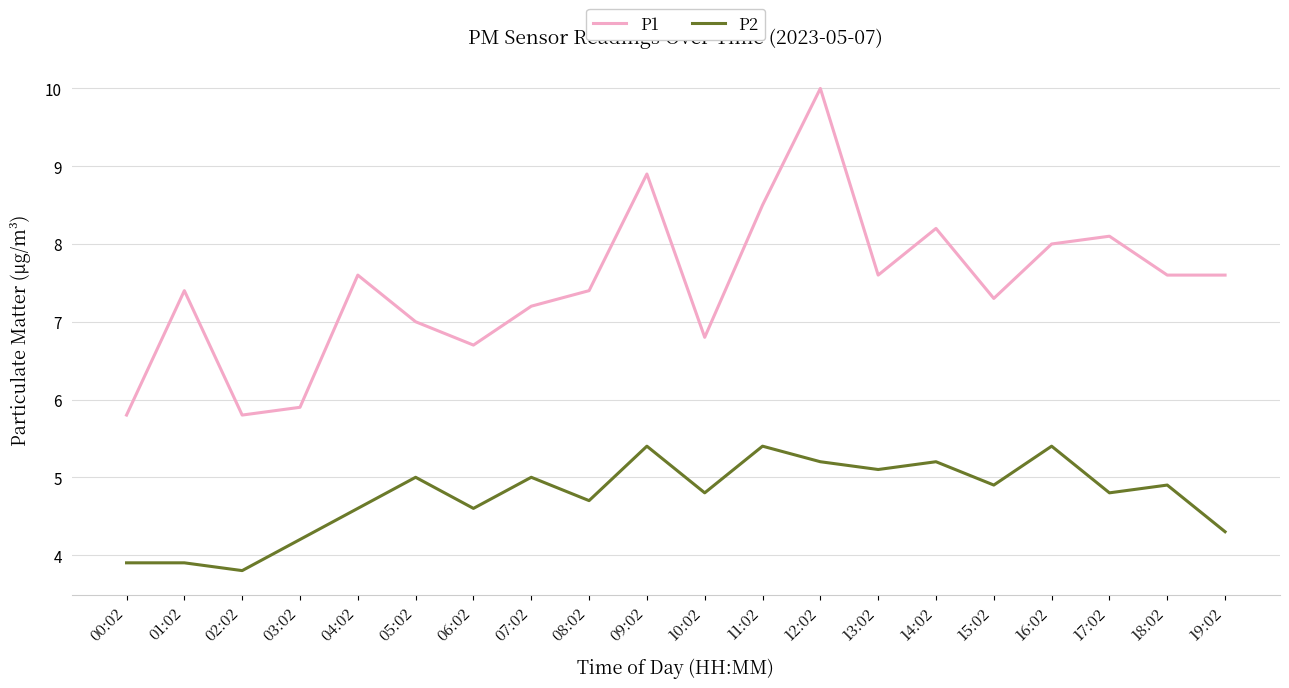

Reading left to right, list all the values displayed in this chart.

P1: 5.8	7.4	5.8	5.9	7.6	7.0	6.7	7.2	7.4	8.9	6.8	8.5	10.0	7.6	8.2	7.3	8.0	8.1	7.6	7.6
P2: 3.9	3.9	3.8	4.2	4.6	5.0	4.6	5.0	4.7	5.4	4.8	5.4	5.2	5.1	5.2	4.9	5.4	4.8	4.9	4.3